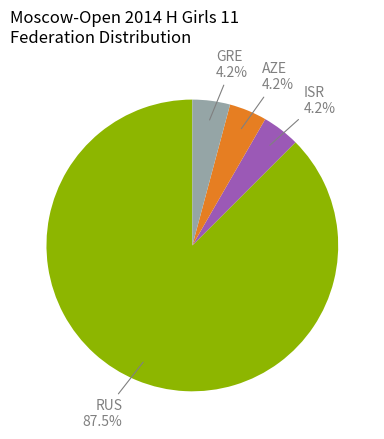

Is there any slice that represents more than half of the pie?

Yes